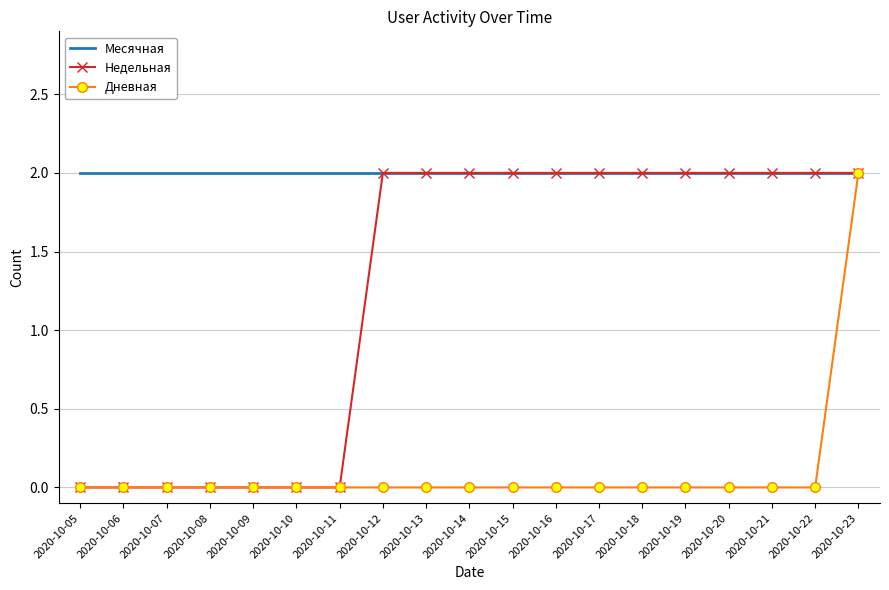

List the series in order of their overall mean, lowest first.

Дневная, Недельная, Месячная